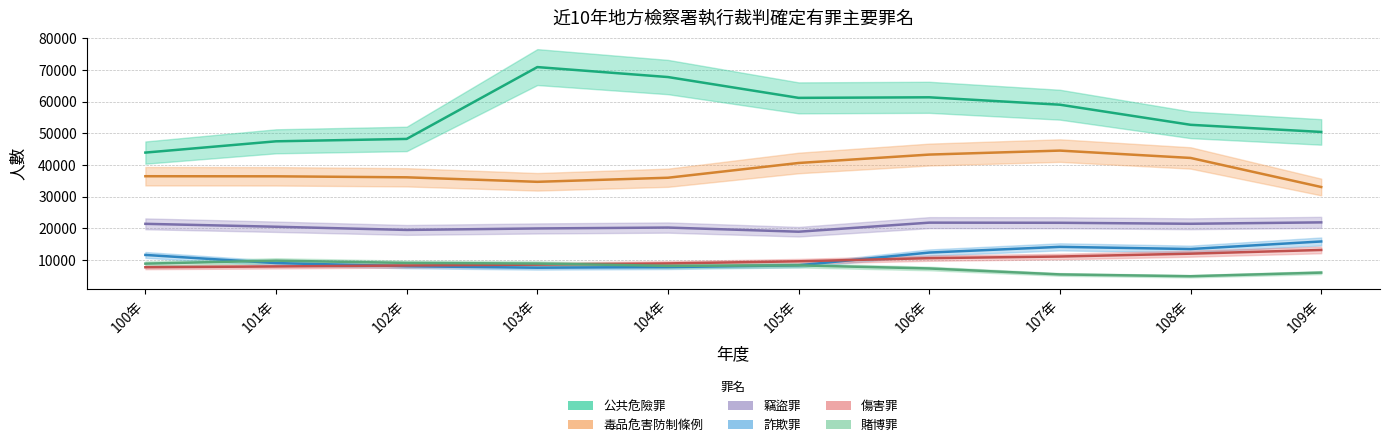

At which label does 公共危險罪 first exceed 59046?

103年